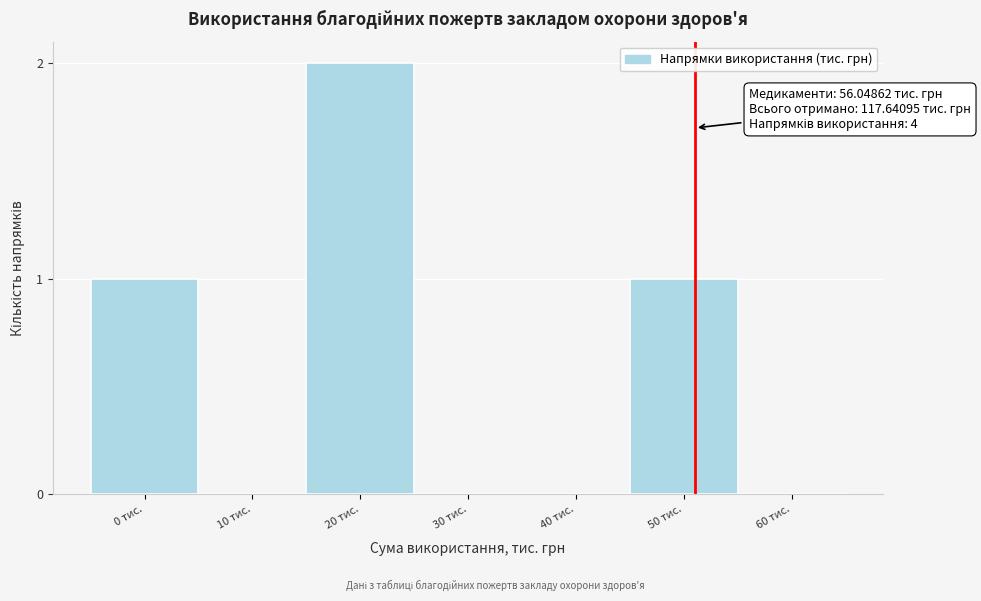

Reading right to left, extract all data points from this chart.

60 тис.=0	50 тис.=1	40 тис.=0	30 тис.=0	20 тис.=2	10 тис.=0	0 тис.=1